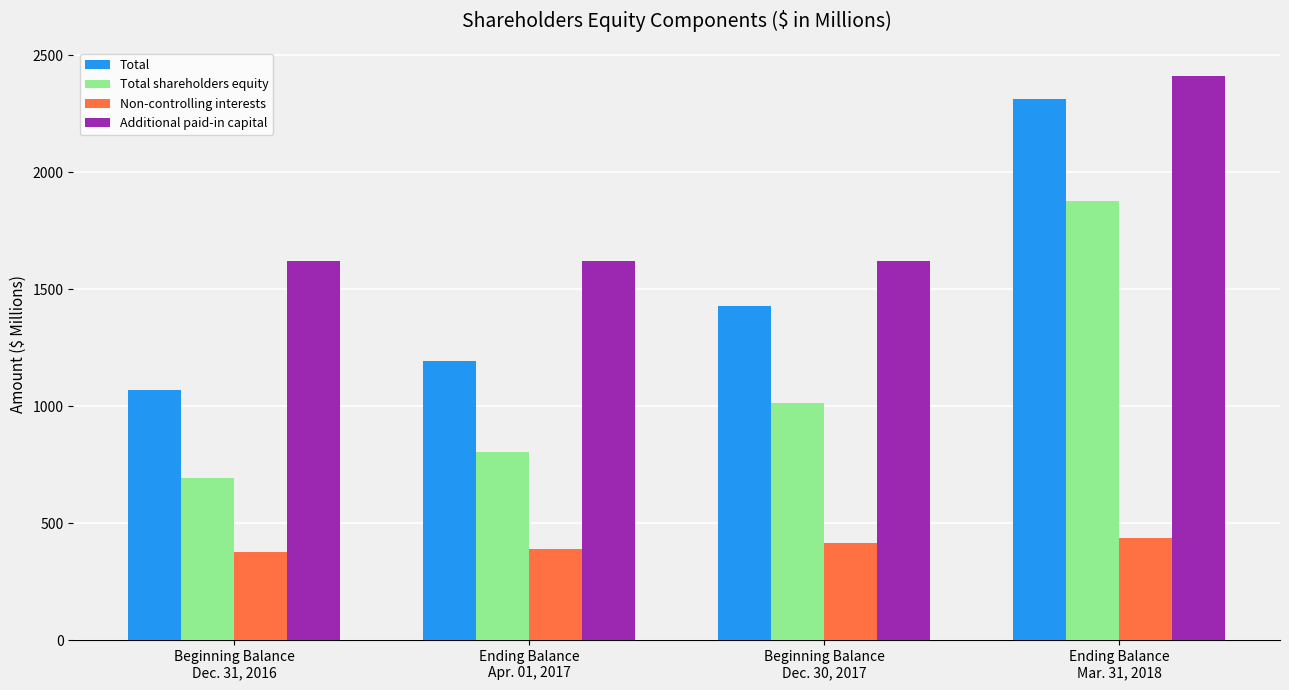

Is the value of Additional paid-in capital at Beginning Balance
Dec. 30, 2017 greater than the value of Total shareholders equity at Beginning Balance
Dec. 30, 2017?

Yes